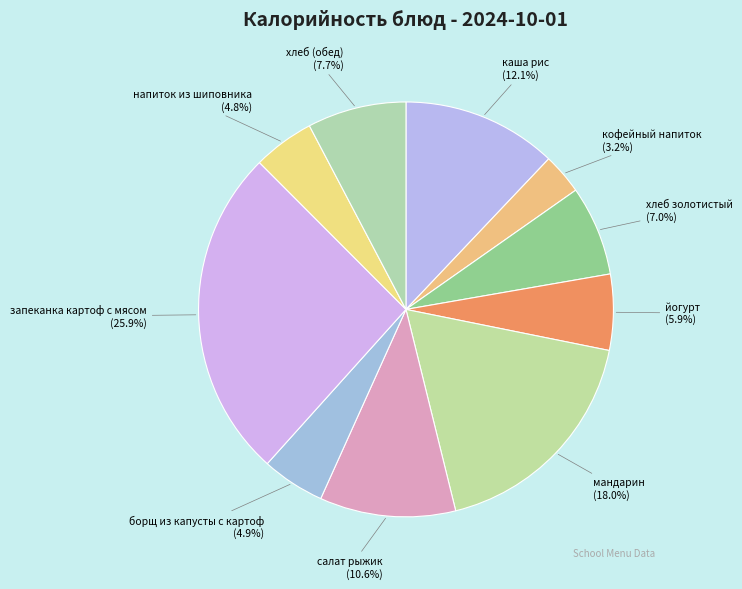

Count the number of slices in the pie.

10